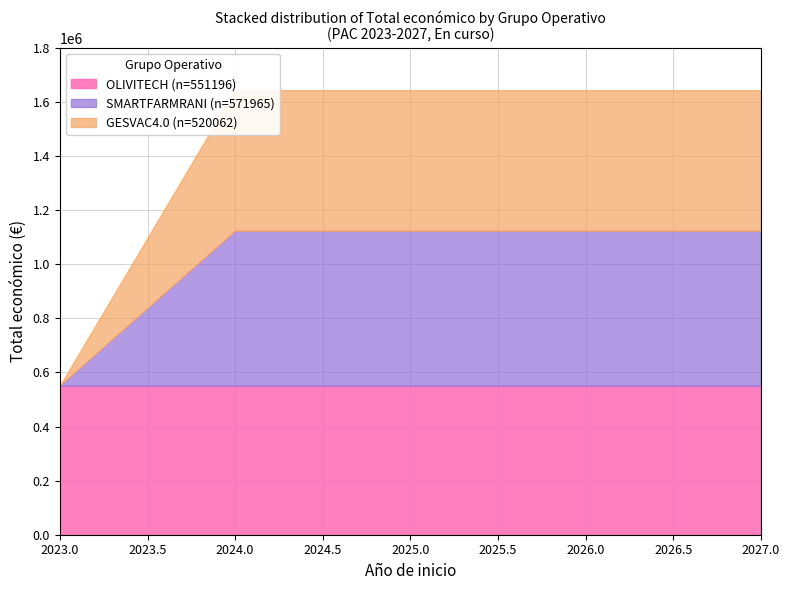

What is the difference between the values at GESVAC4.0 and OLIVITECH?

31134